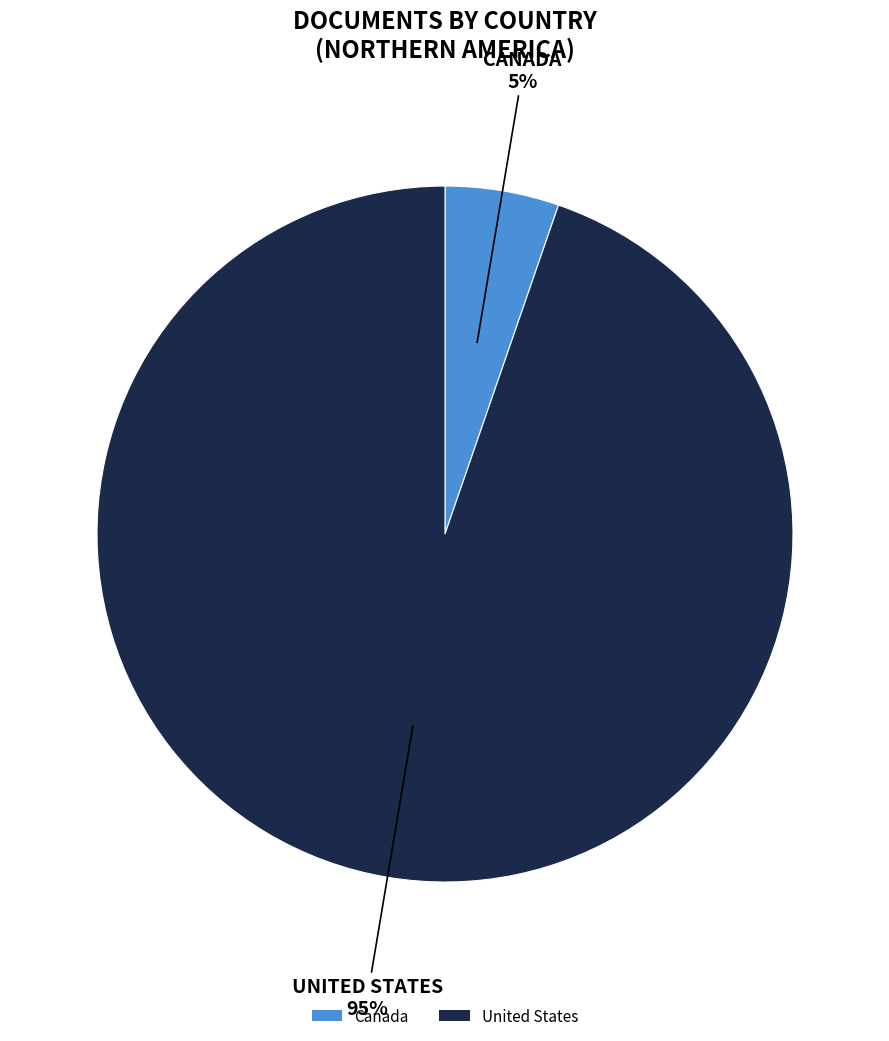

What percentage is the Canada slice, to the nearest percent?

5%